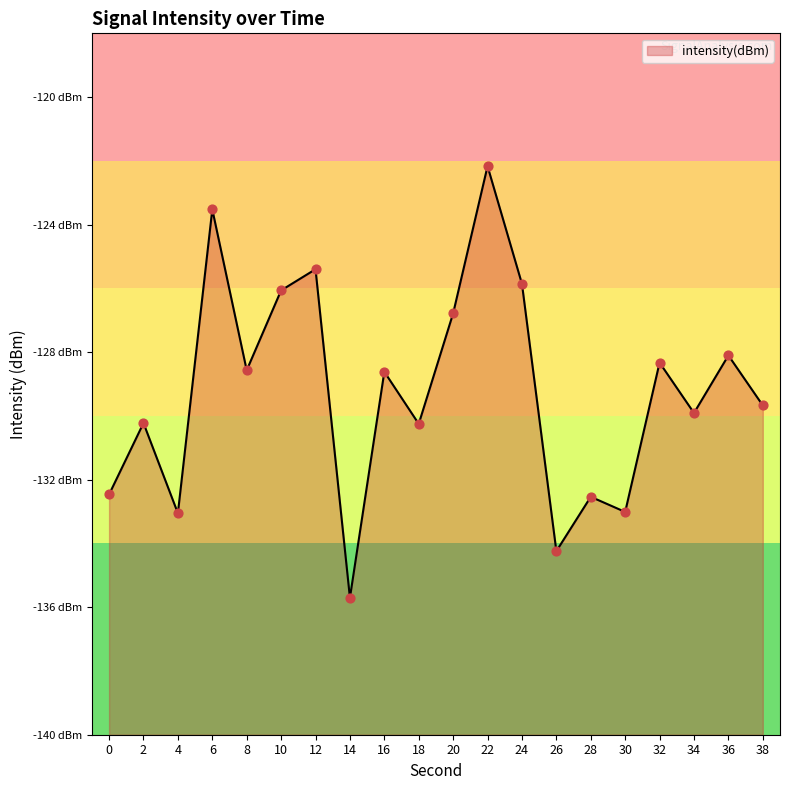

What is the change in value from 16 to 30?

-4.4